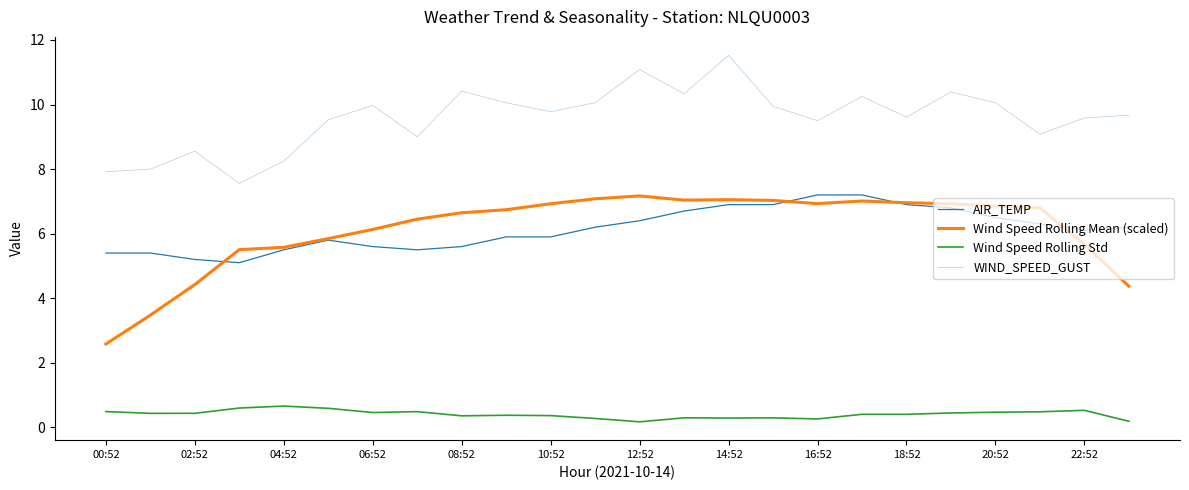

What is the value of the AIR_TEMP point at the 23rd from the left?

6.1